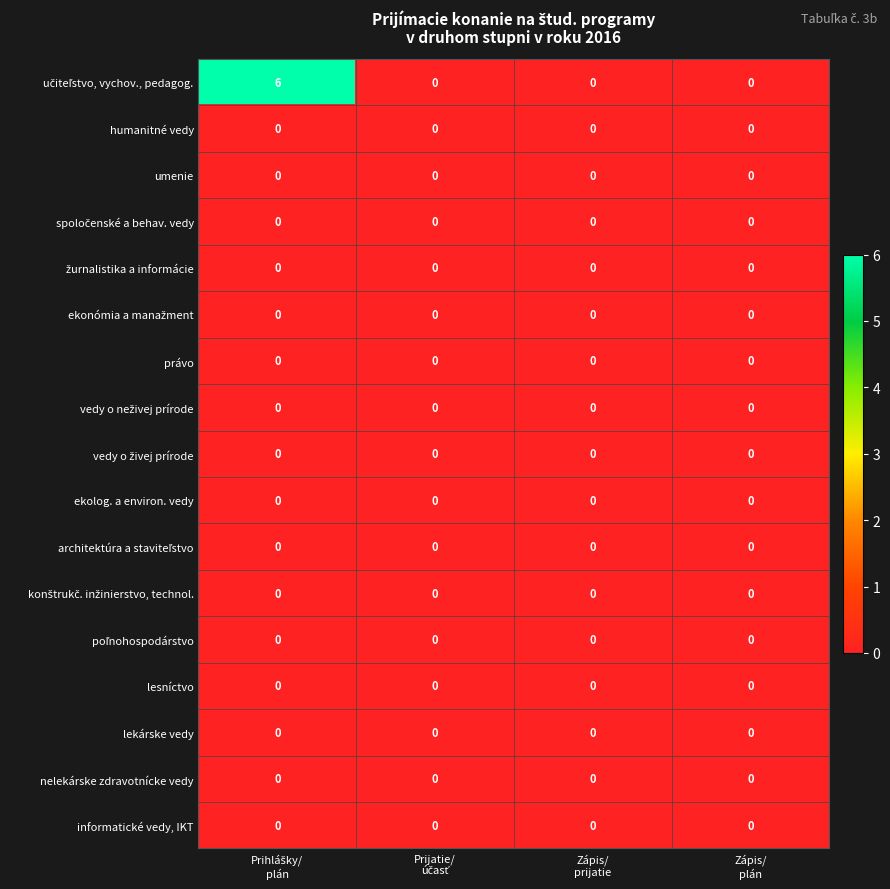

At how many categories does at least one series exceed 2?

1